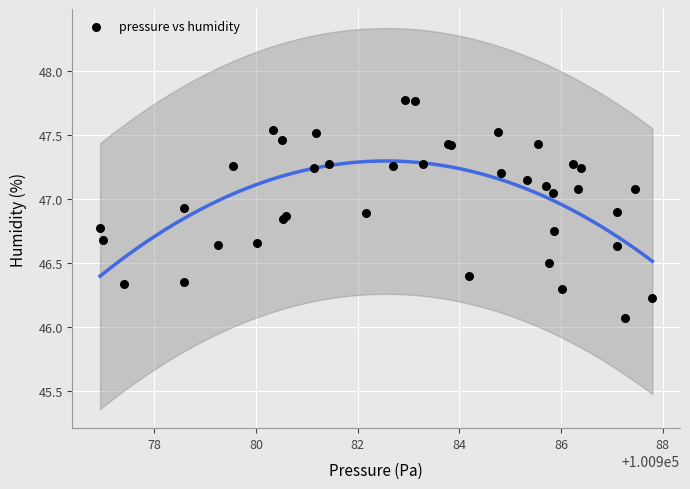

What Y value in the scatter plot is closest to 46?

46.1